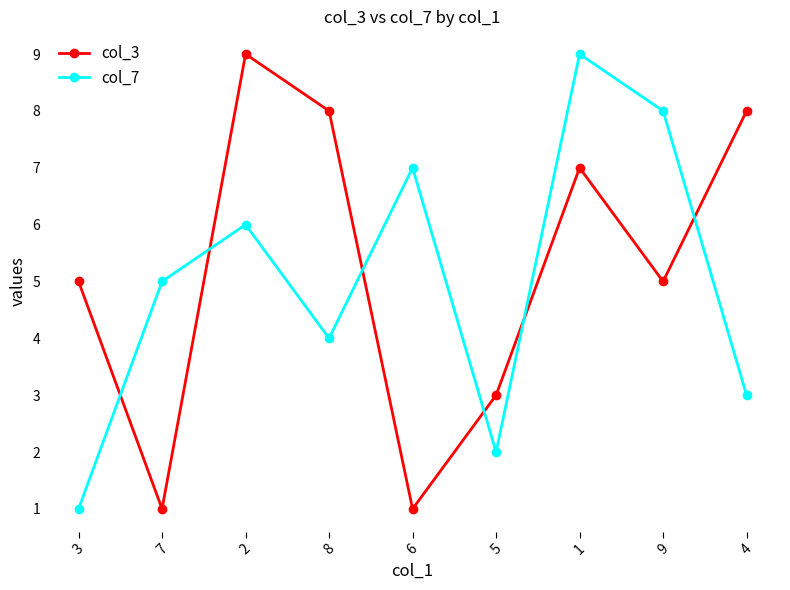

True or false: col_3 and col_7 intersect in this chart.

True